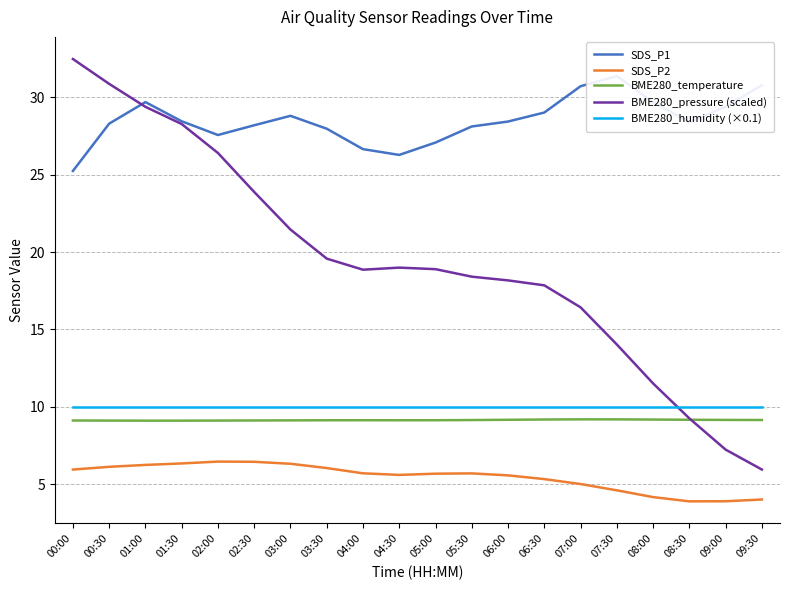

What position from the left is 07:00?

15